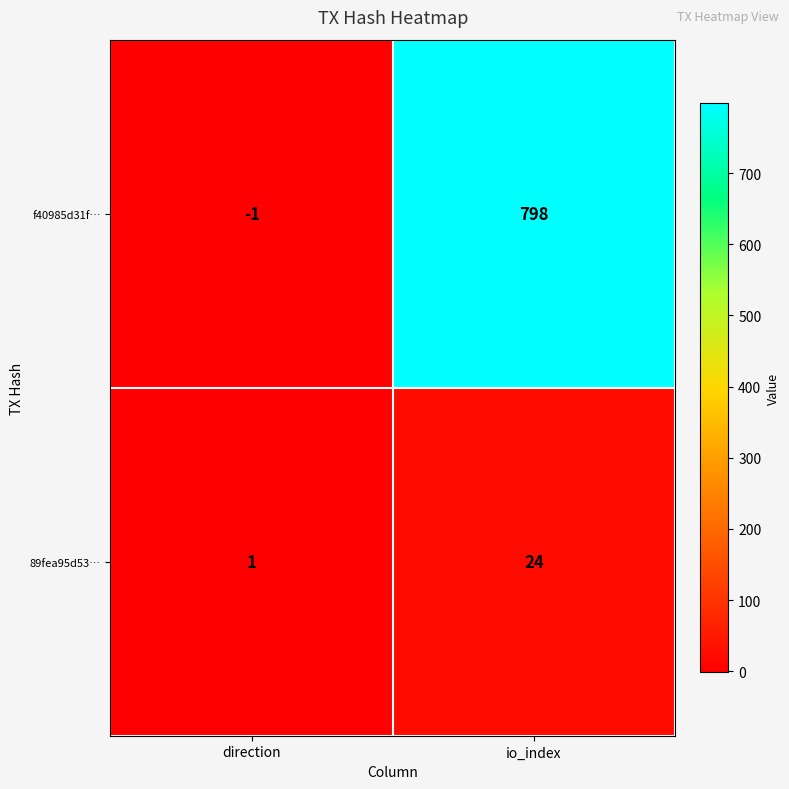

What is the sum of all f40985d31f… values?

797